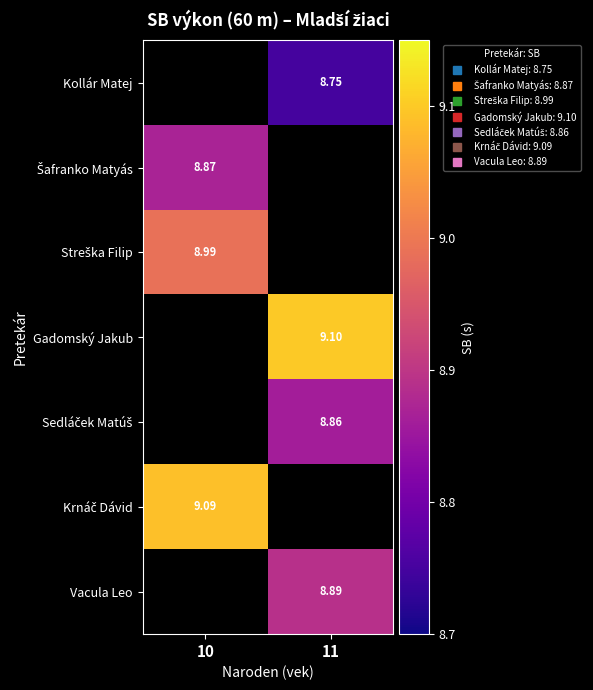

How many values in Kollár Matej are above zero?

1